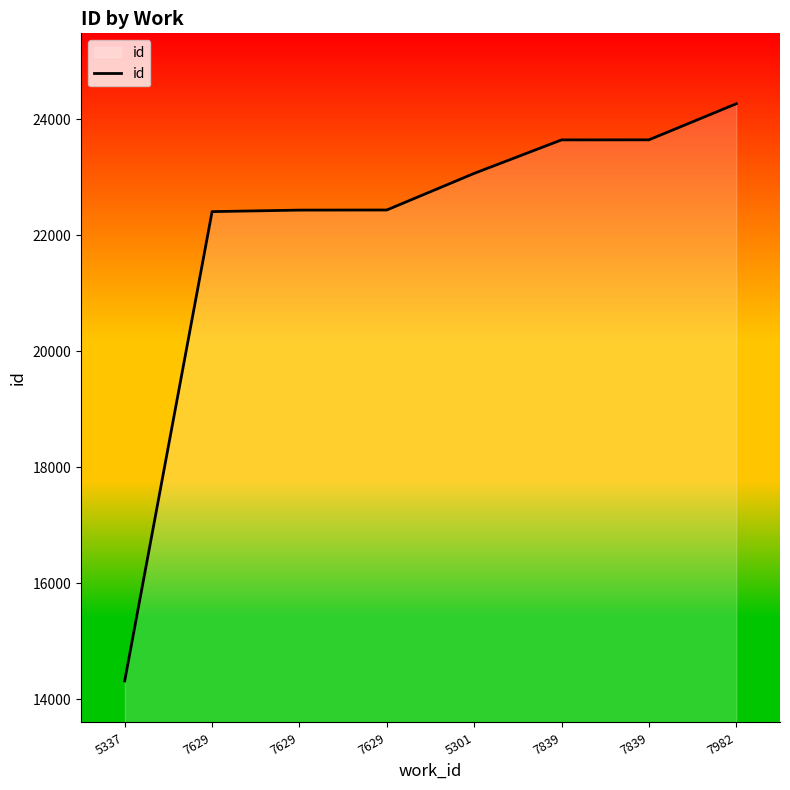

List the labels in order of value, smallest first.

5337, 7629, 7629, 7629, 5301, 7839, 7839, 7982